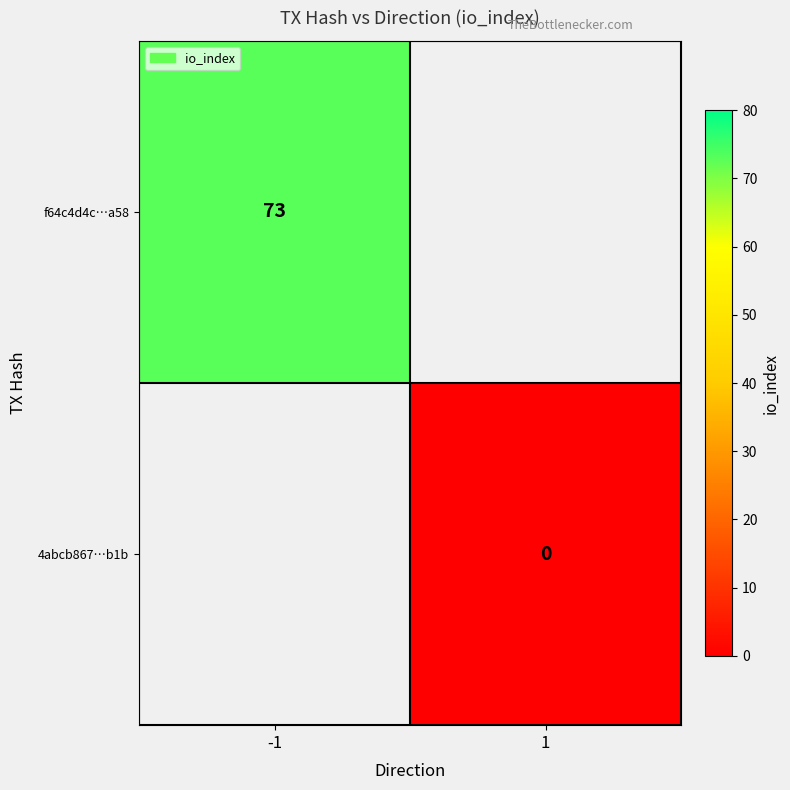

The f64c4d4c…a58 series shows 73 at -1. True or false?

True